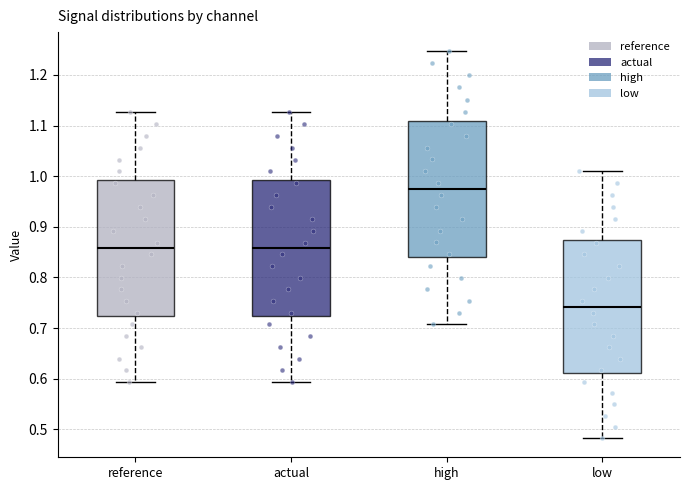

Reading left to right, read every box against the y-axis: the position of its median line, the range the box covers, and the ends of its whiskers. The values are not printed on the chart, so give them approximately, as read against the axis.

reference: median 0.86, box 0.72 to 0.99, whiskers 0.59 to 1.13
actual: median 0.86, box 0.72 to 0.99, whiskers 0.59 to 1.13
high: median 0.97, box 0.84 to 1.11, whiskers 0.71 to 1.25
low: median 0.74, box 0.61 to 0.87, whiskers 0.48 to 1.01